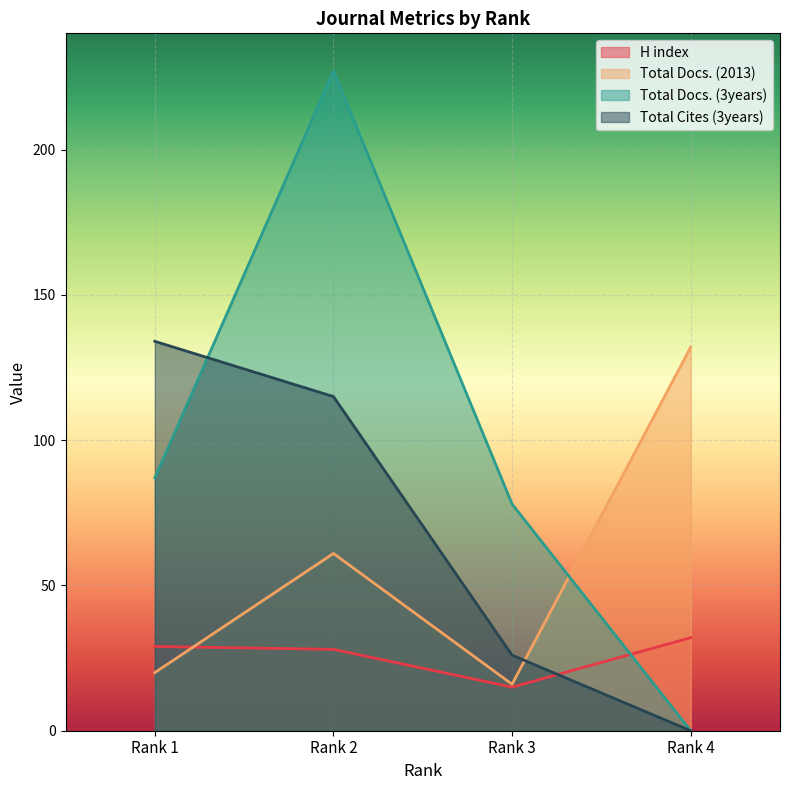

How many lines are shown in the chart?

4